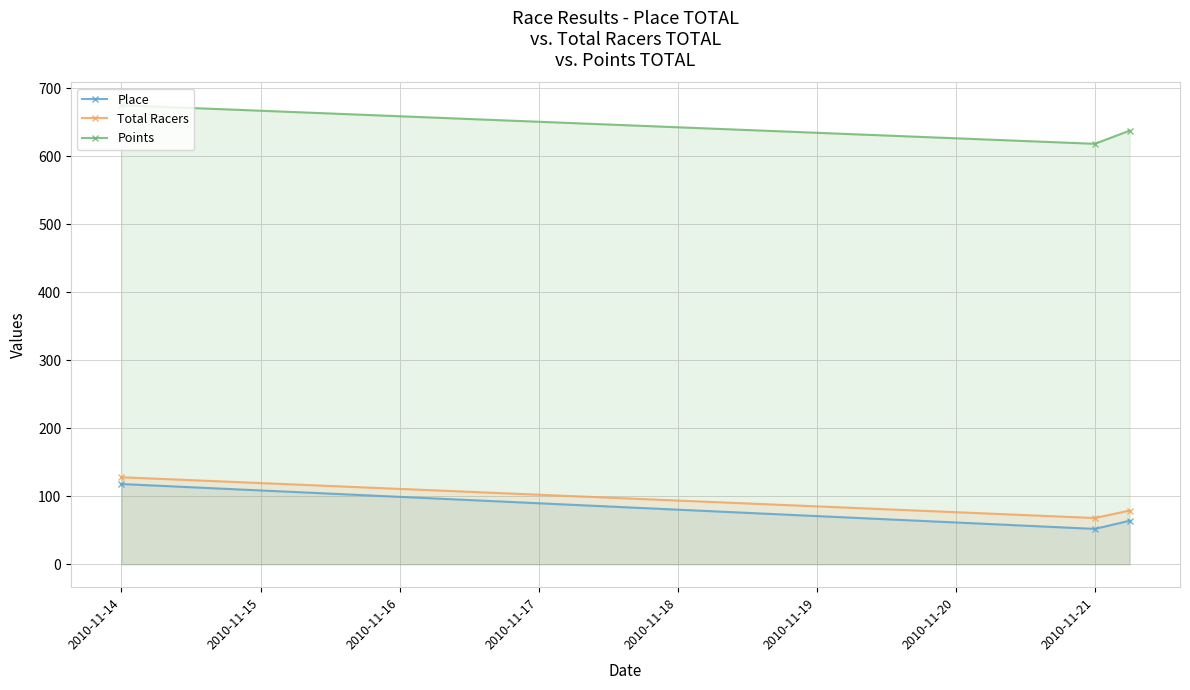

The value of Points at 2010-11-14 is 675.3. True or false?

True